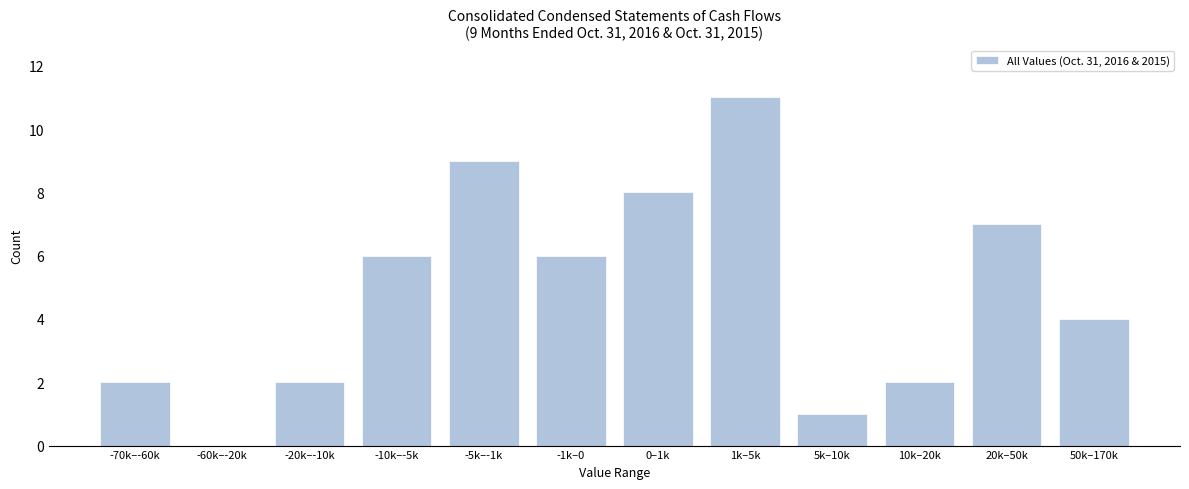

Reading right to left, list all the values displayed in this chart.

50k–170k=4	20k–50k=7	10k–20k=2	5k–10k=1	1k–5k=11	0–1k=8	-1k–0=6	-5k–-1k=9	-10k–-5k=6	-20k–-10k=2	-60k–-20k=0	-70k–-60k=2